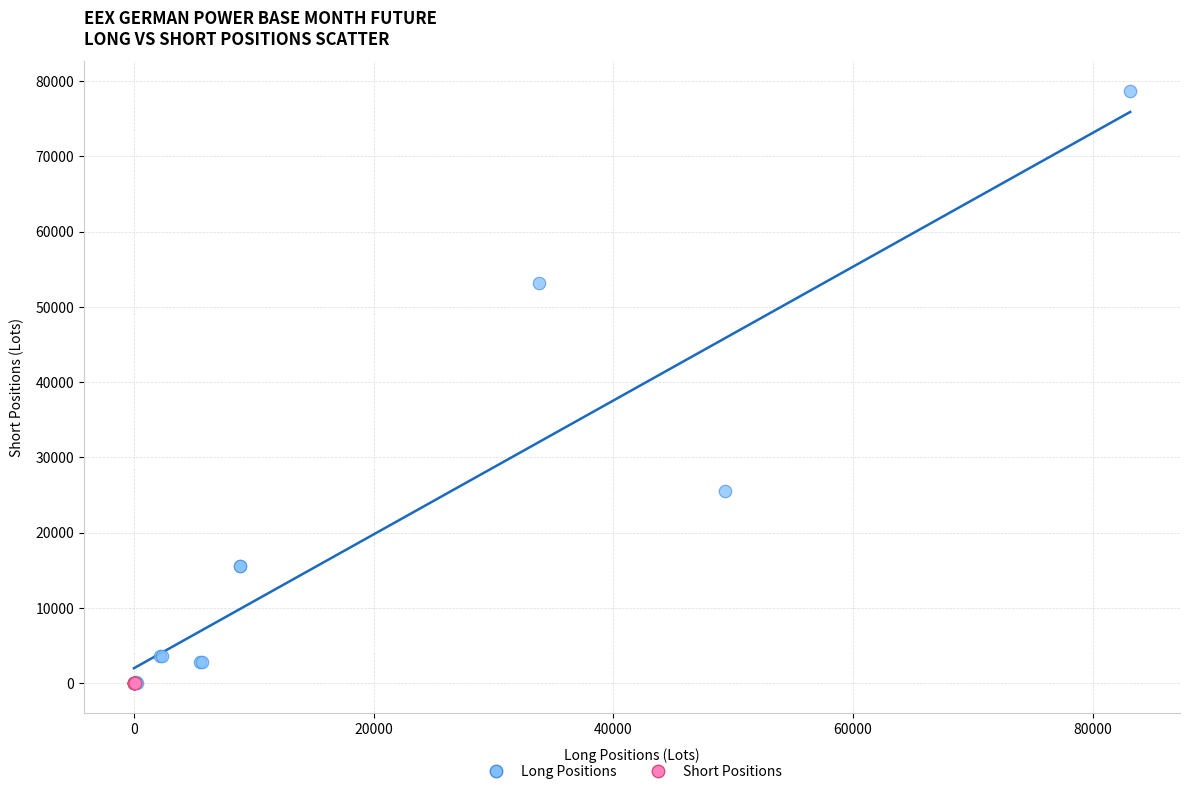

Which series reaches the maximum Y coordinate?

Long Positions